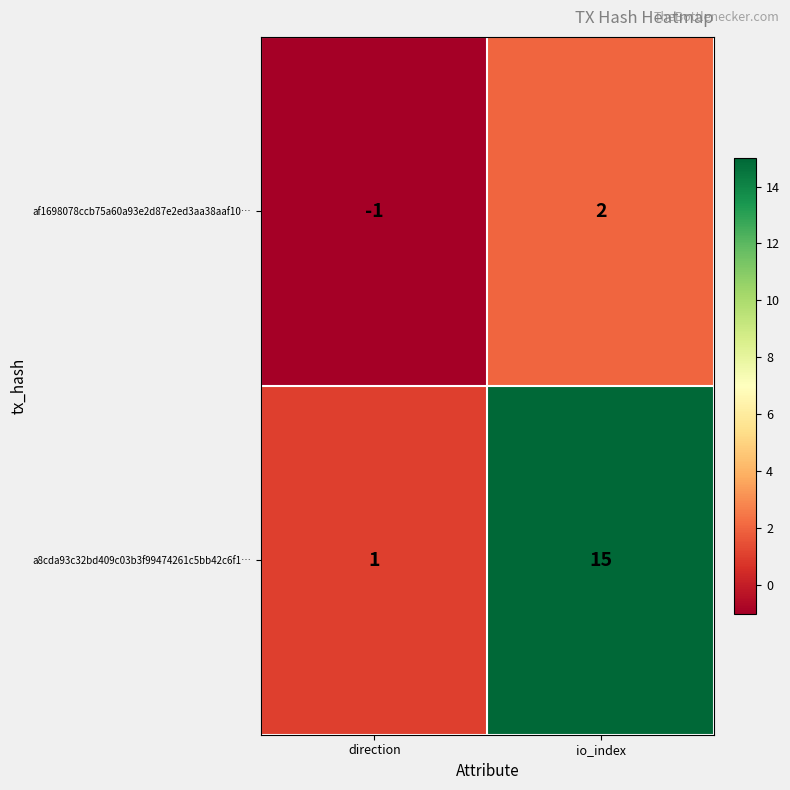

What is the difference between the maximum and minimum values in the a8cda93c32bd409c03b3f99474261c5bb42c6f1… series?

14